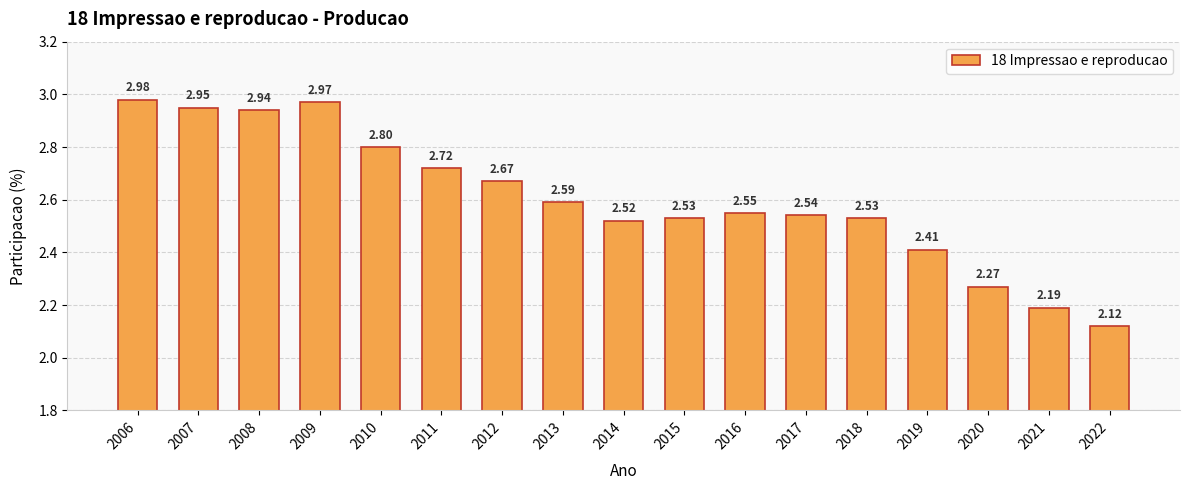

What is the change in value from 2006 to 2020?

-0.7